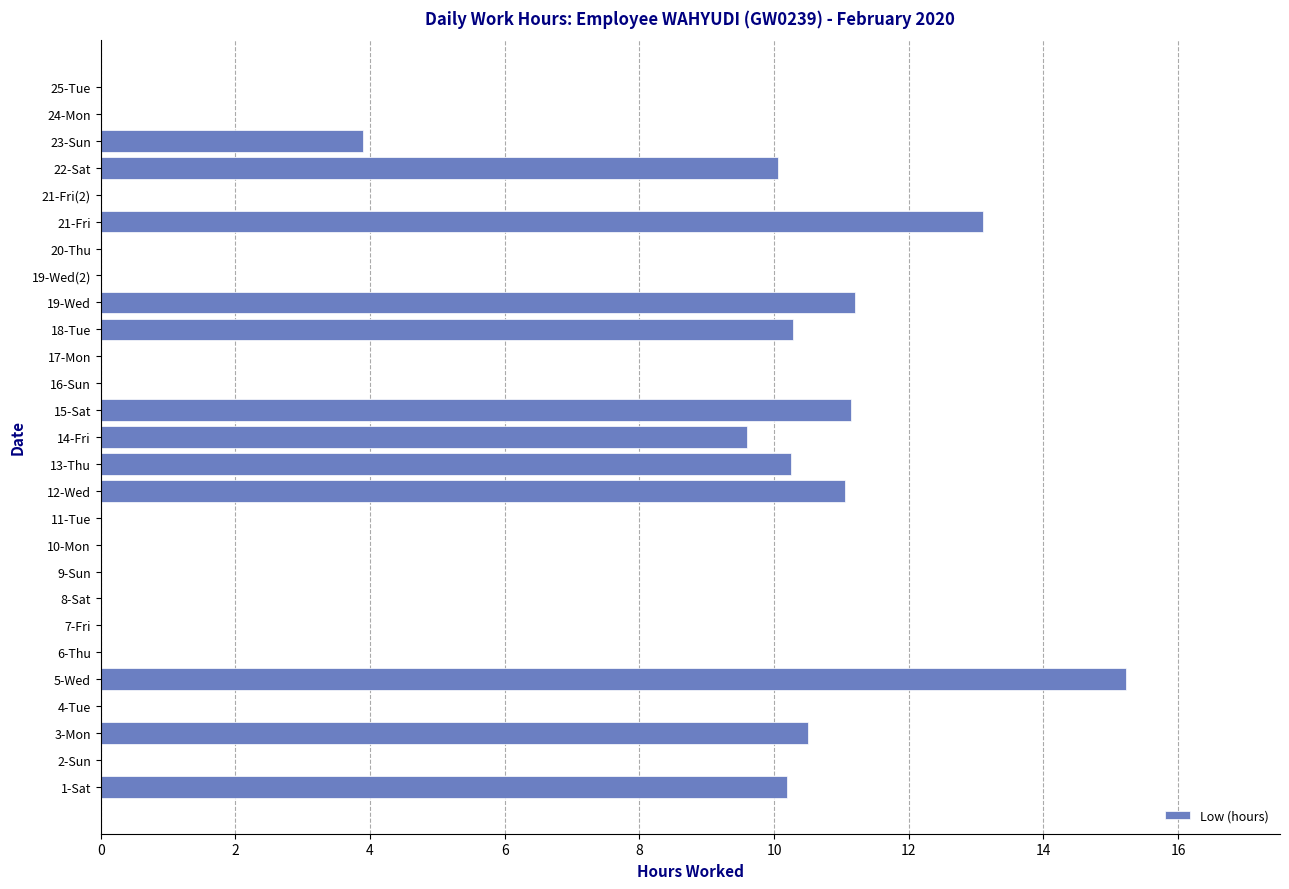

What is the sum of the values at 23-Sun and 19-Wed(2)?

3.9